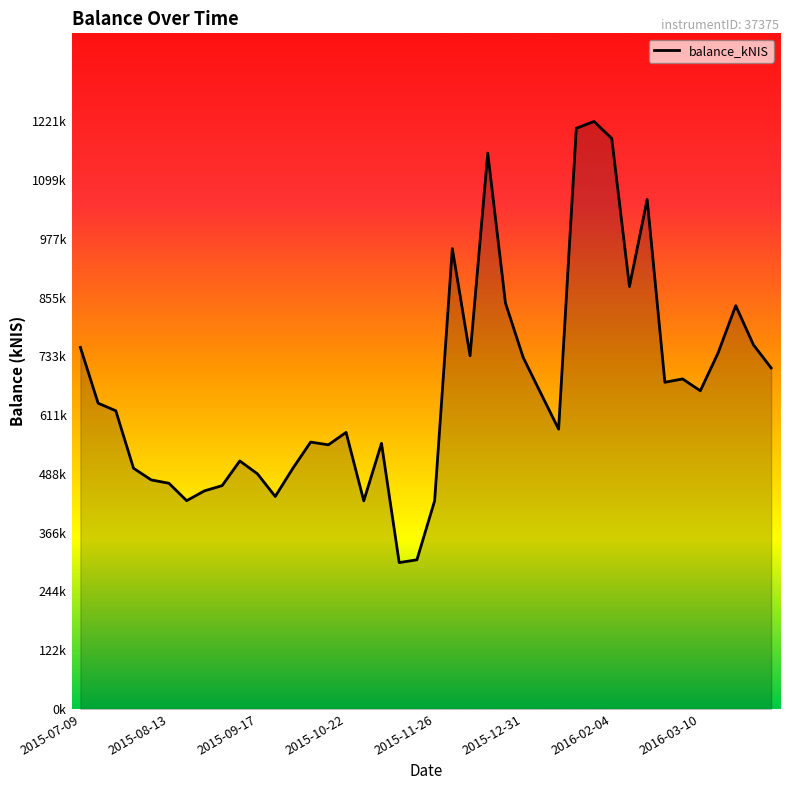

Is this an area chart (filled region under the line)?

Yes